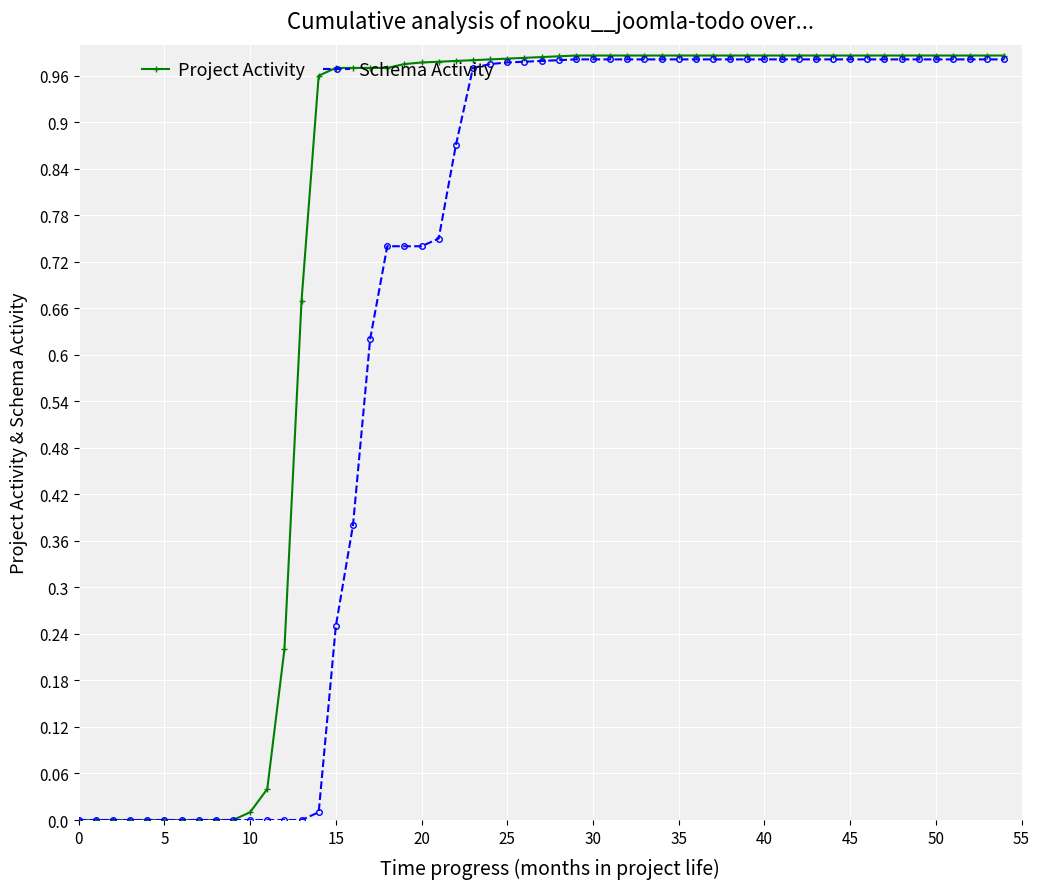

Rank the series by their average value, from lowest to highest.

Schema Activity, Project Activity